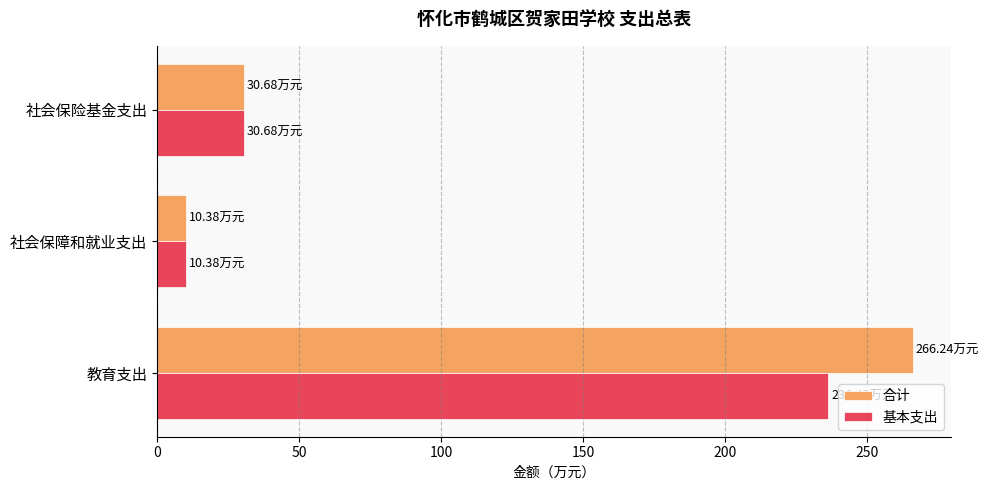

Rank the series by their maximum value, from lowest to highest.

基本支出, 合计